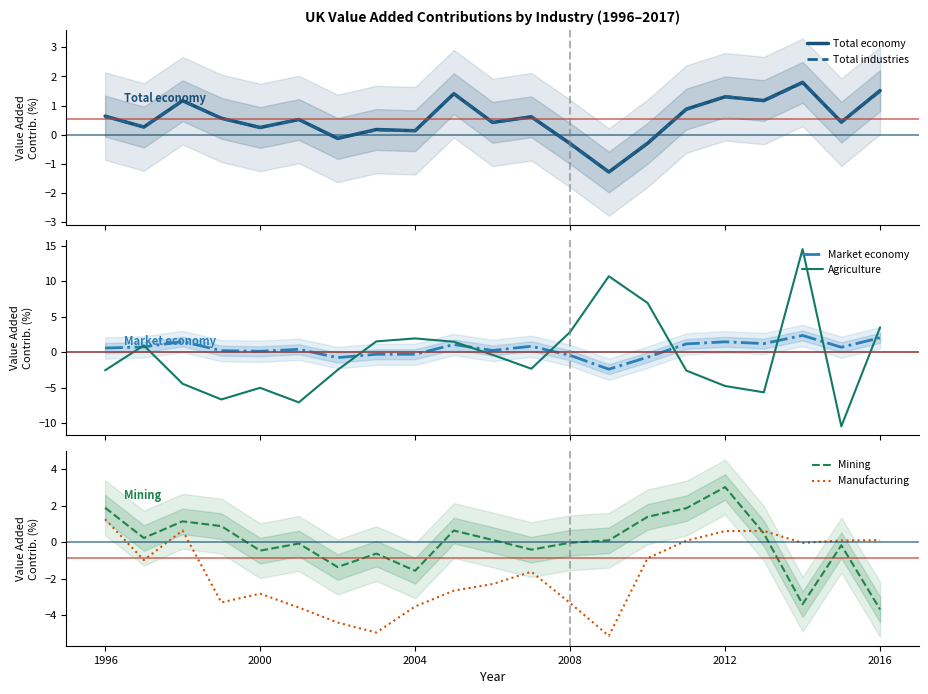

What is the difference between the second highest and second lowest values in the Manufacturing series?

5.6